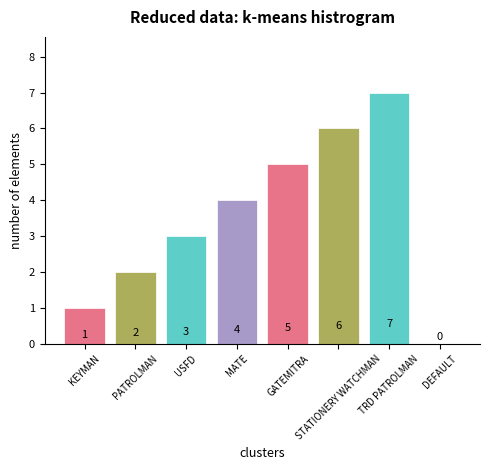

What is the change in value from USFD to STATIONERY WATCHMAN?

+3